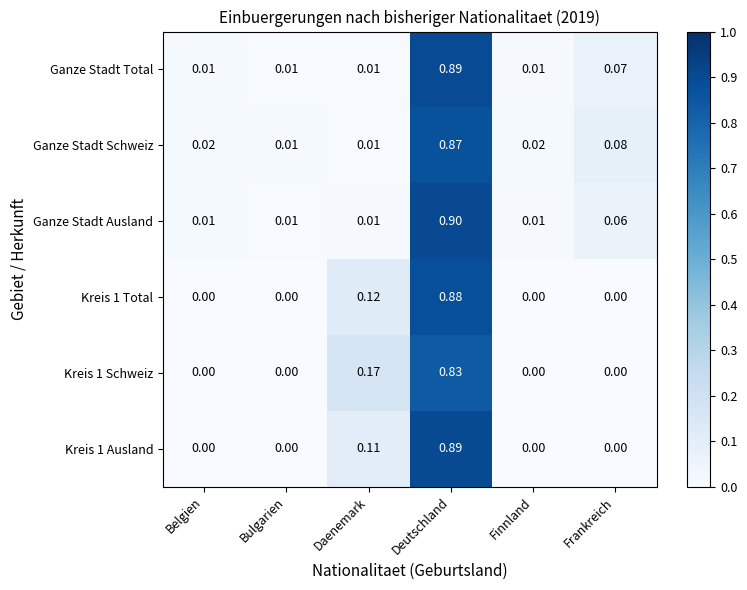

Which series has the largest total across all categories?

Ganze Stadt Schweiz